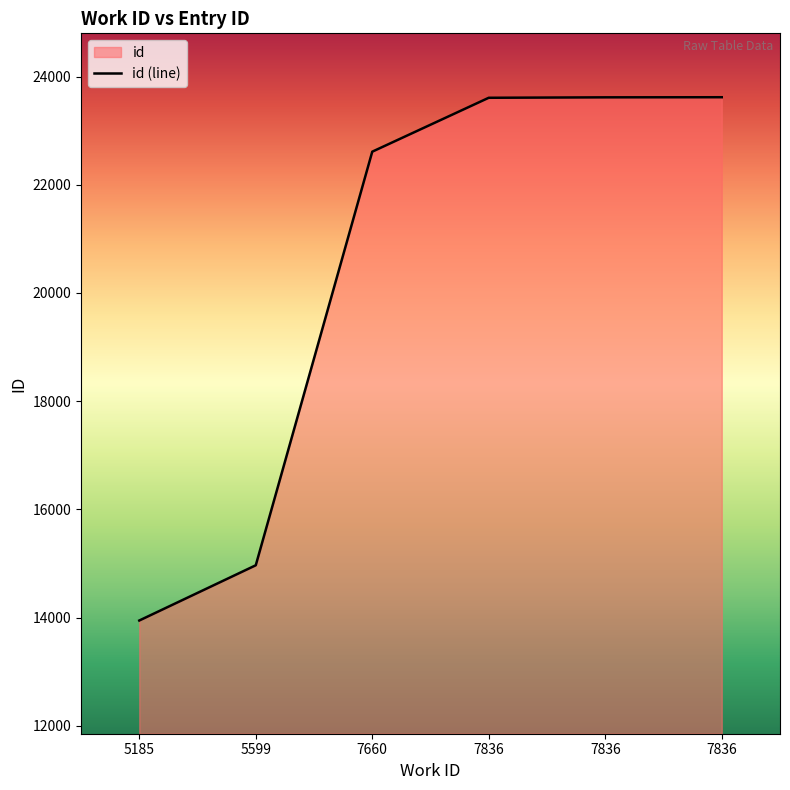

What is the difference between the values at 7836 and 7660?

1004